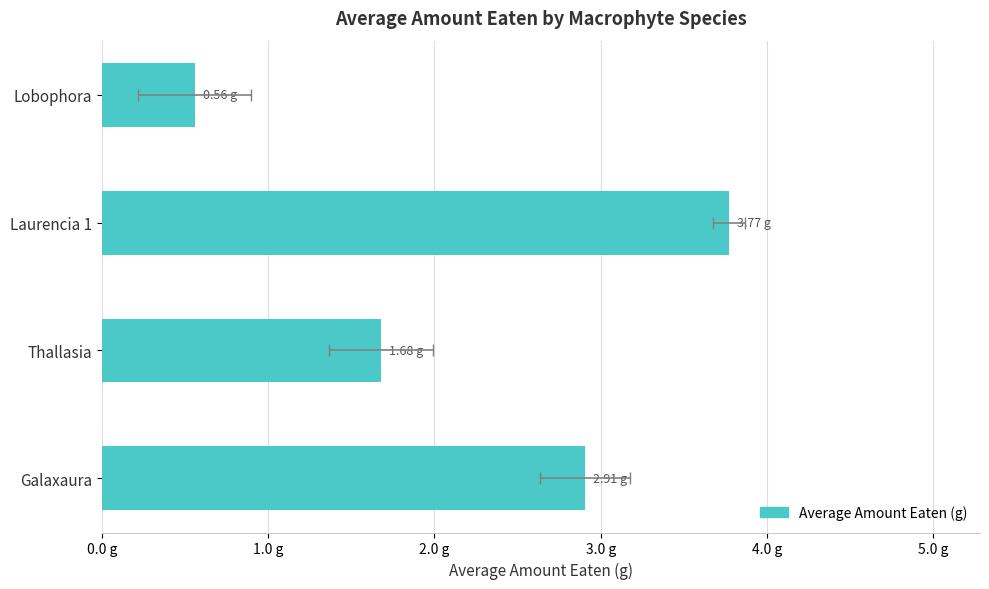

How many bars are there in total?

4